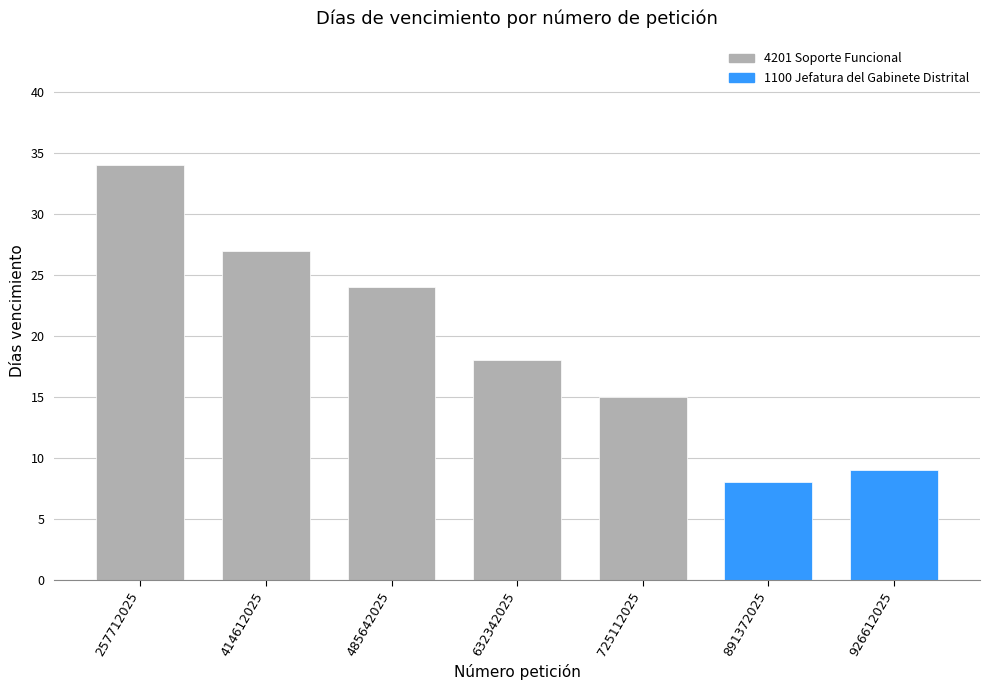

How many bars are there in total?

7